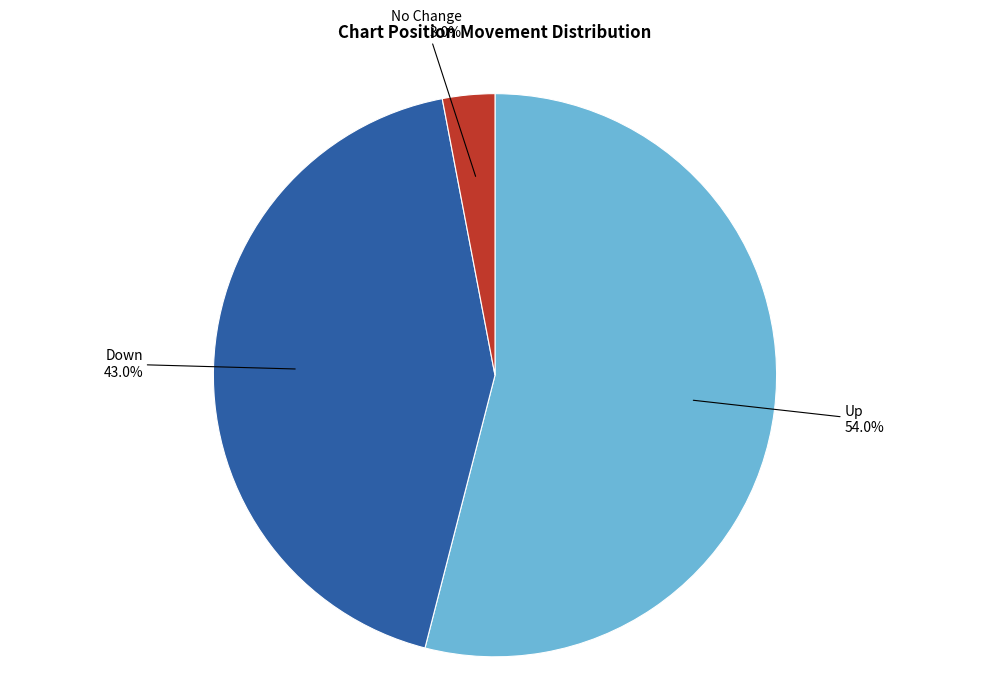

To the nearest percent, what is the difference between the largest and smallest slice percentages?

51%